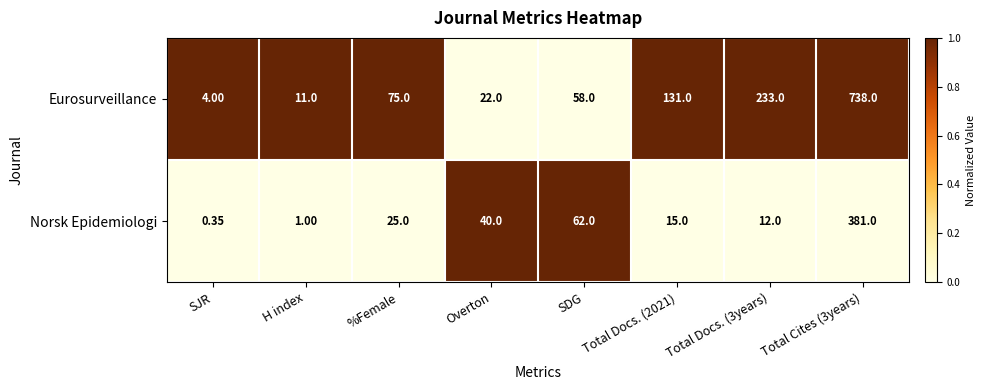

Which series has the largest total across all categories?

Eurosurveillance